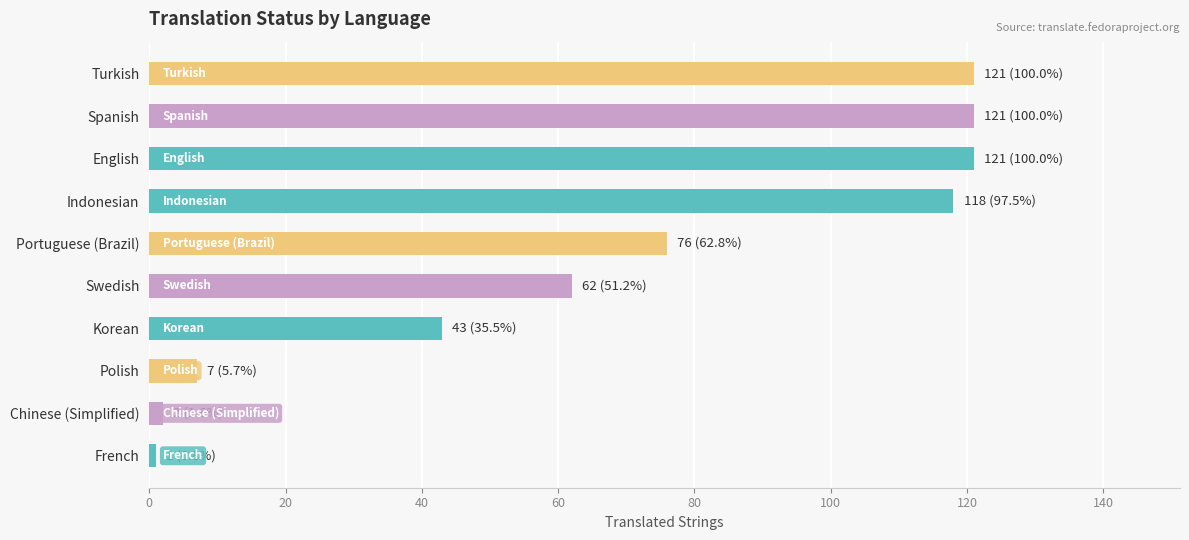

Between Swedish and Korean, which is larger?

Swedish